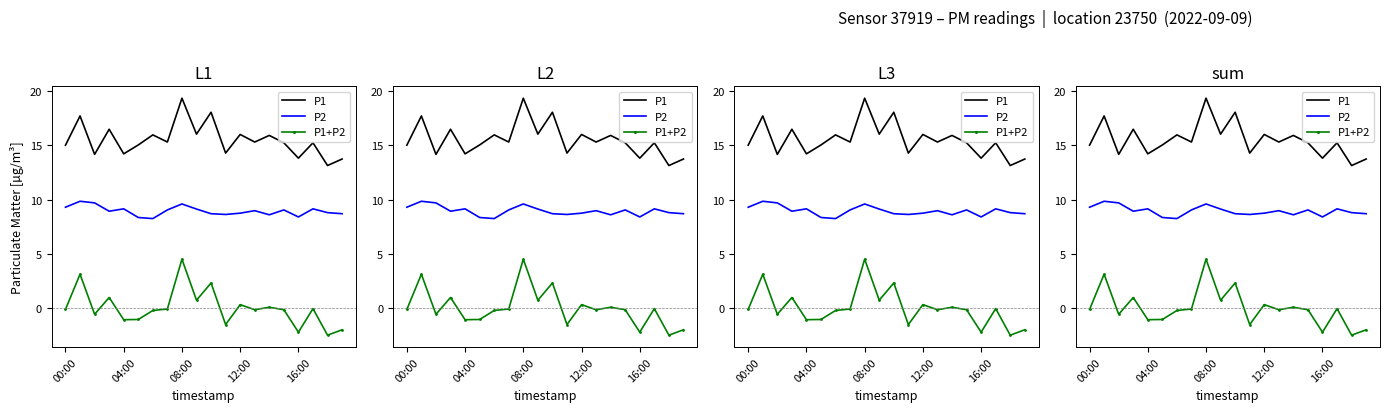

What are all the series names shown in the legend?

P1, P2, P1+P2